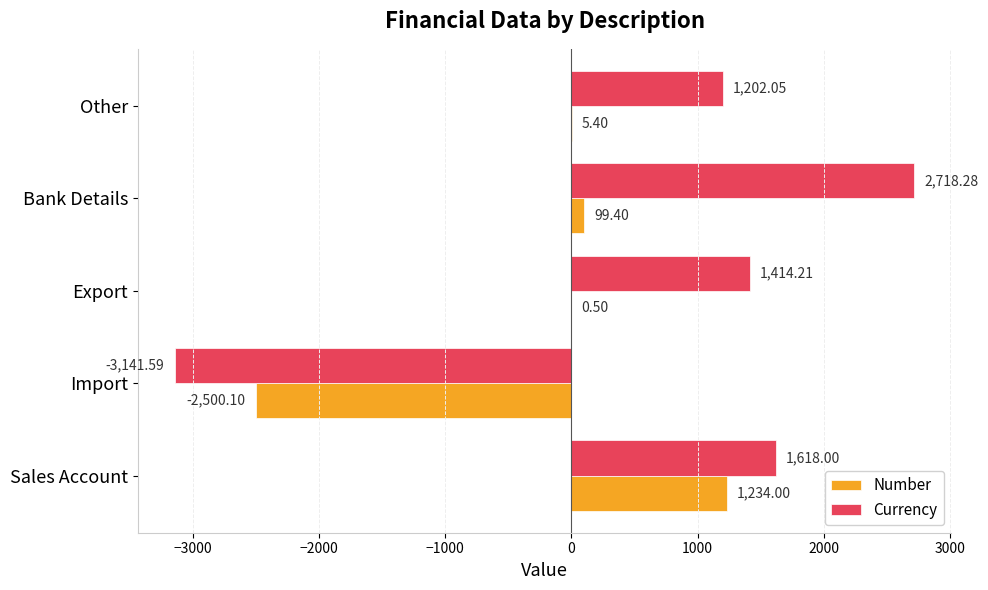

Which label corresponds to the largest value in the chart?

Bank Details